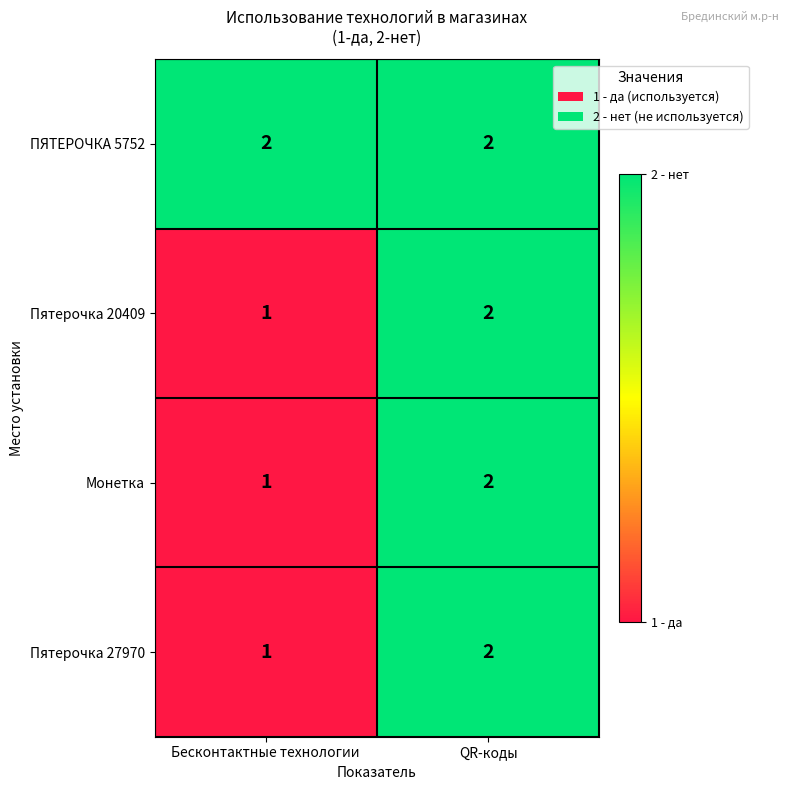

At how many categories does at least one series exceed 1?

2